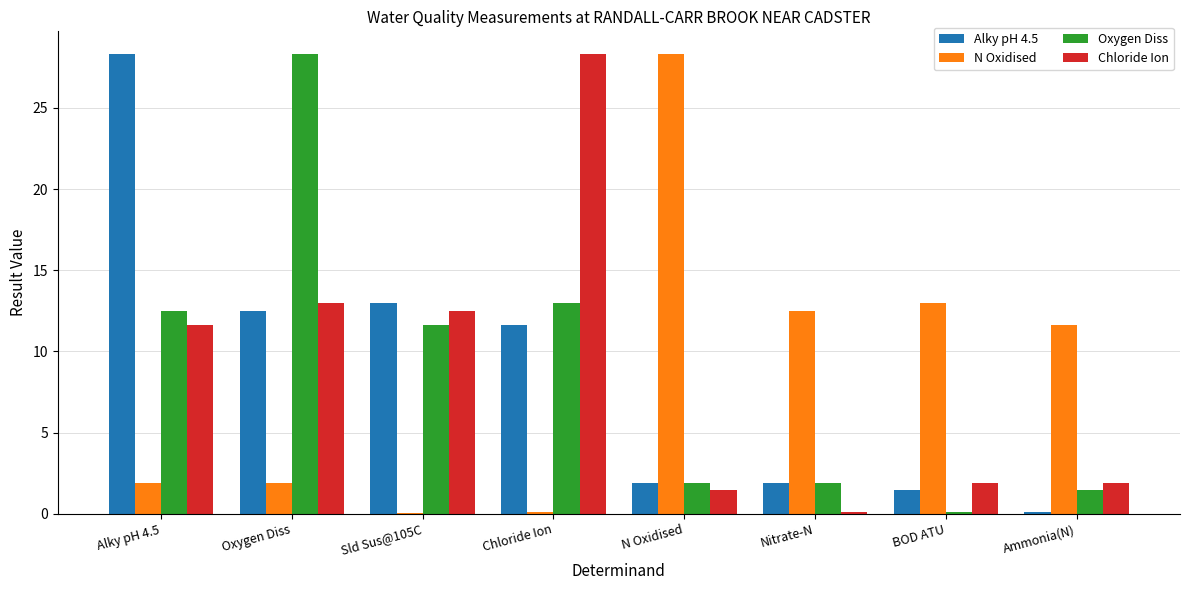

Which series changed the most between Oxygen Diss and Ammonia(N)?

Oxygen Diss